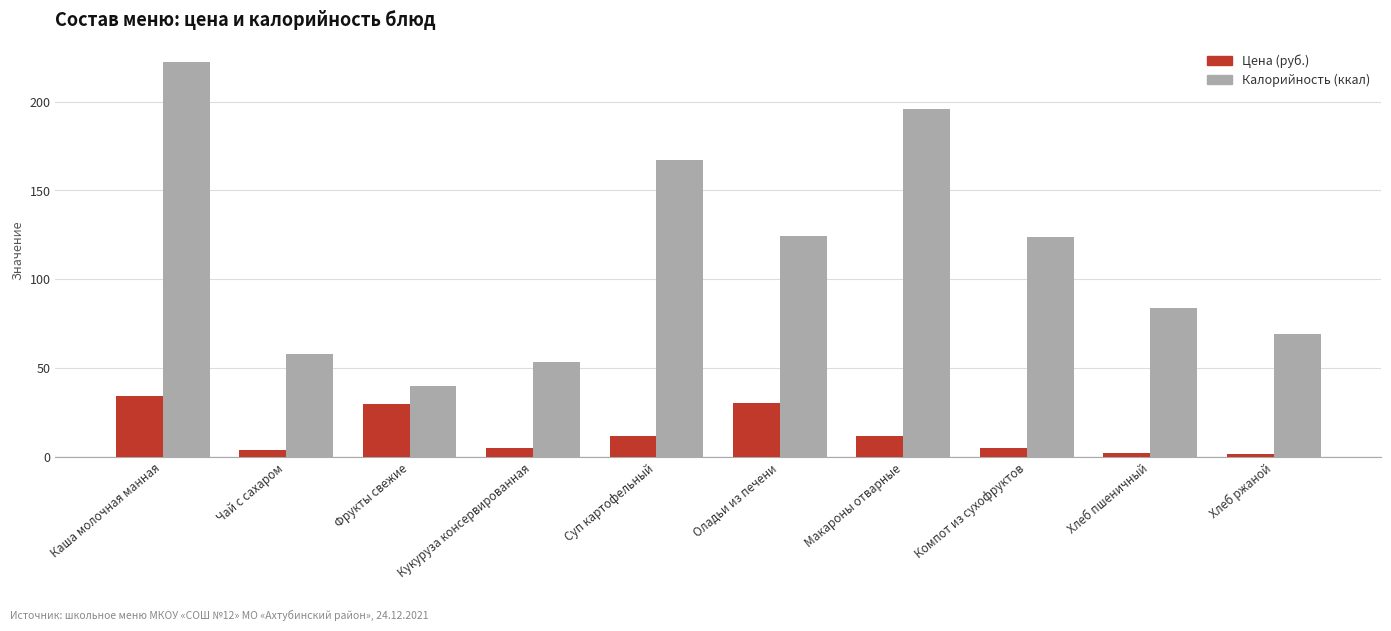

The value of Калорийность (ккал) at Чай с сахаром is 58.0. True or false?

True